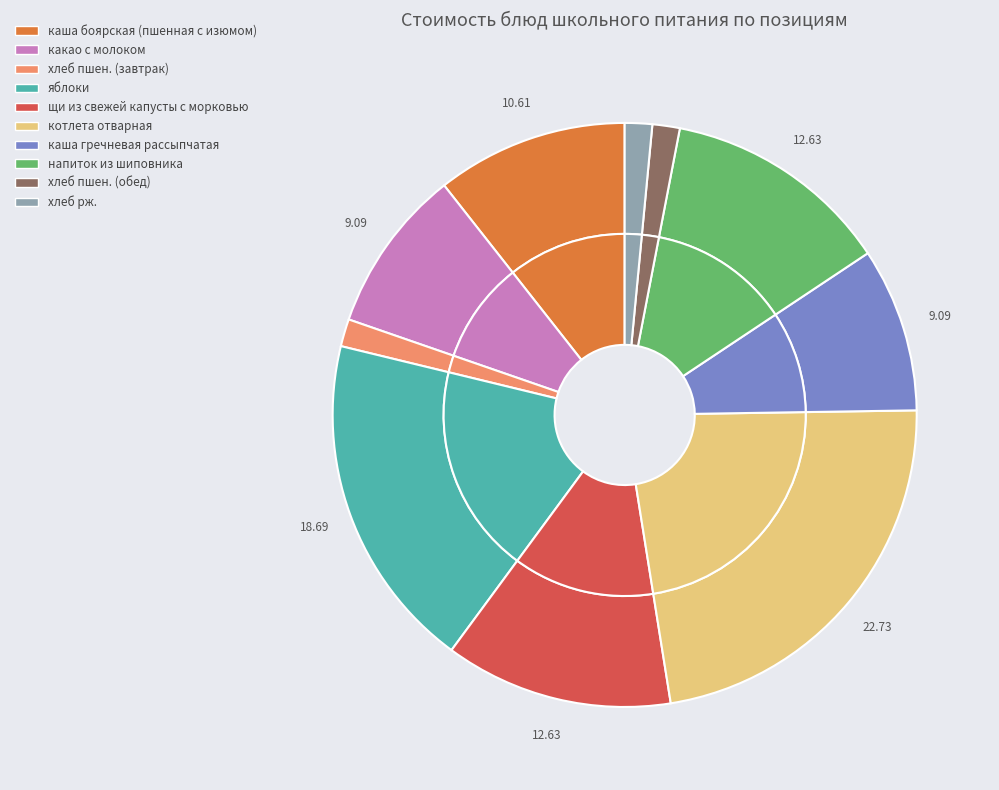

Is it true that хлеб рж. is 2% of the pie?

True